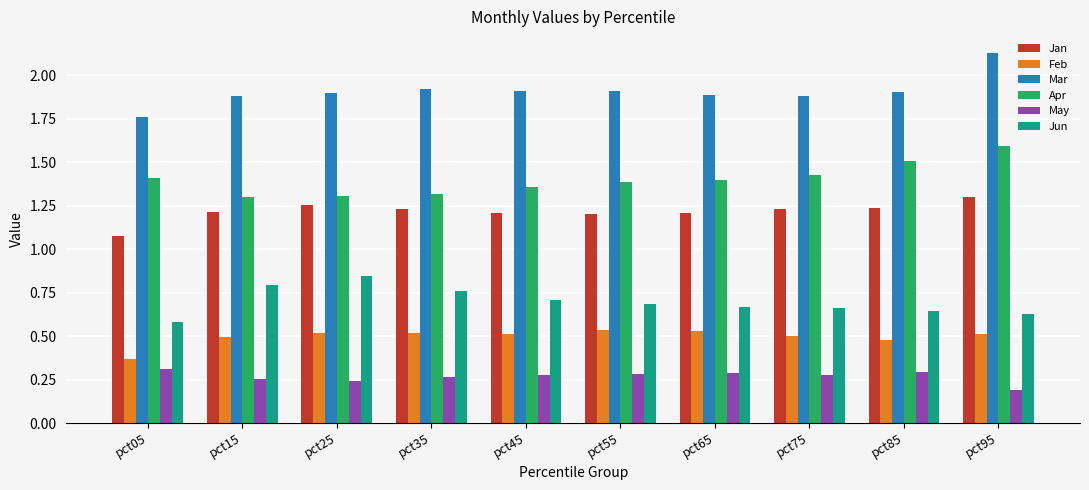

How many bars are there in each group?

6